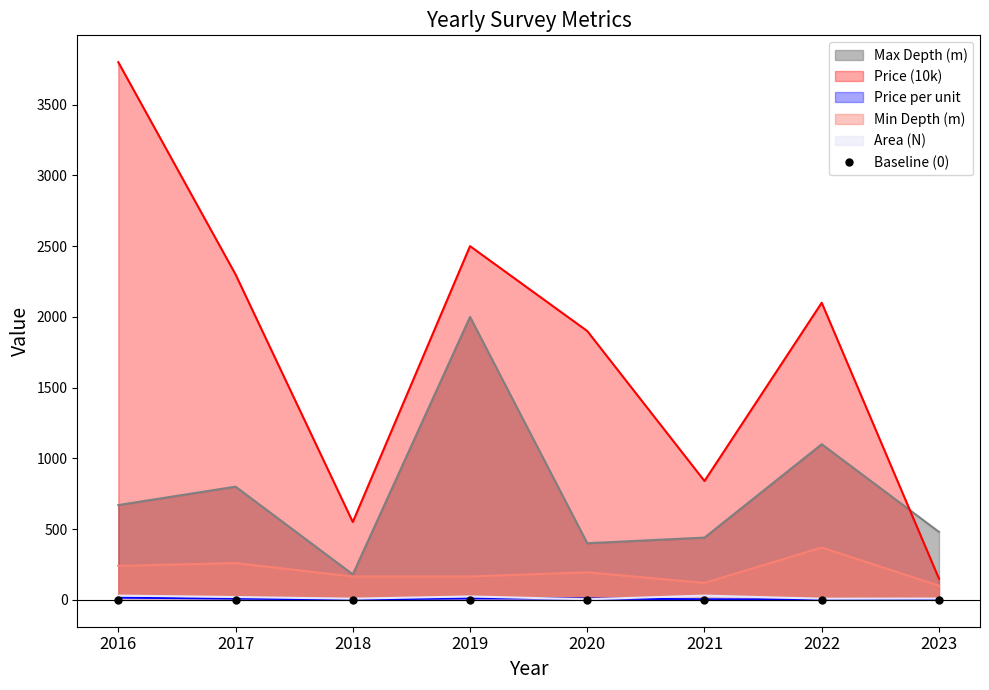

Where is the first local maximum for Price (10k)?

2019